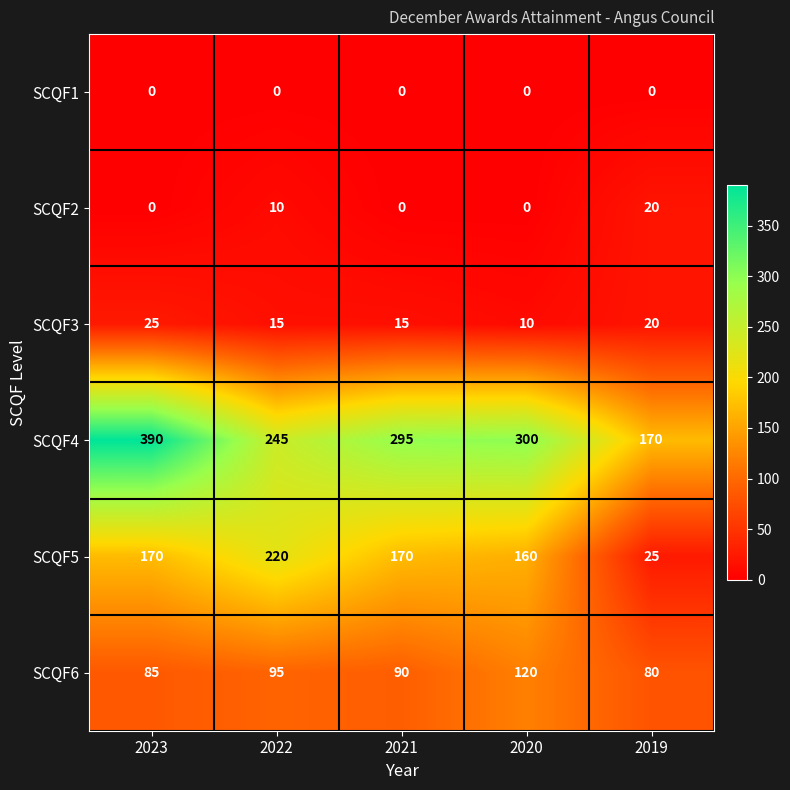

The SCQF1 series shows 0 at 2019. True or false?

True